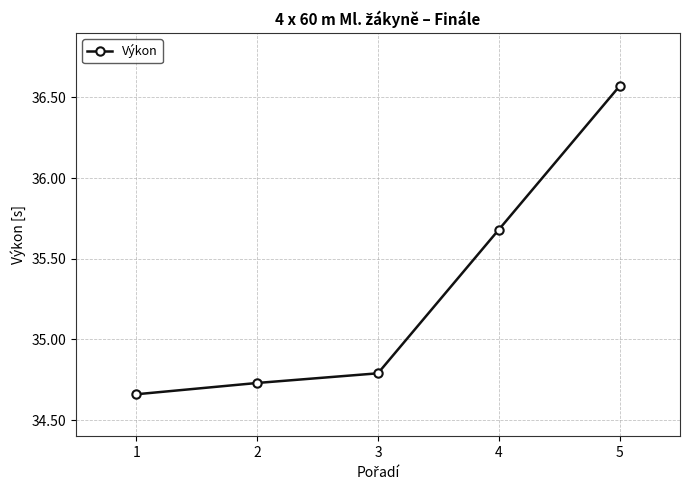

True or false: there are more than 0 points higher than both neighbors.

False